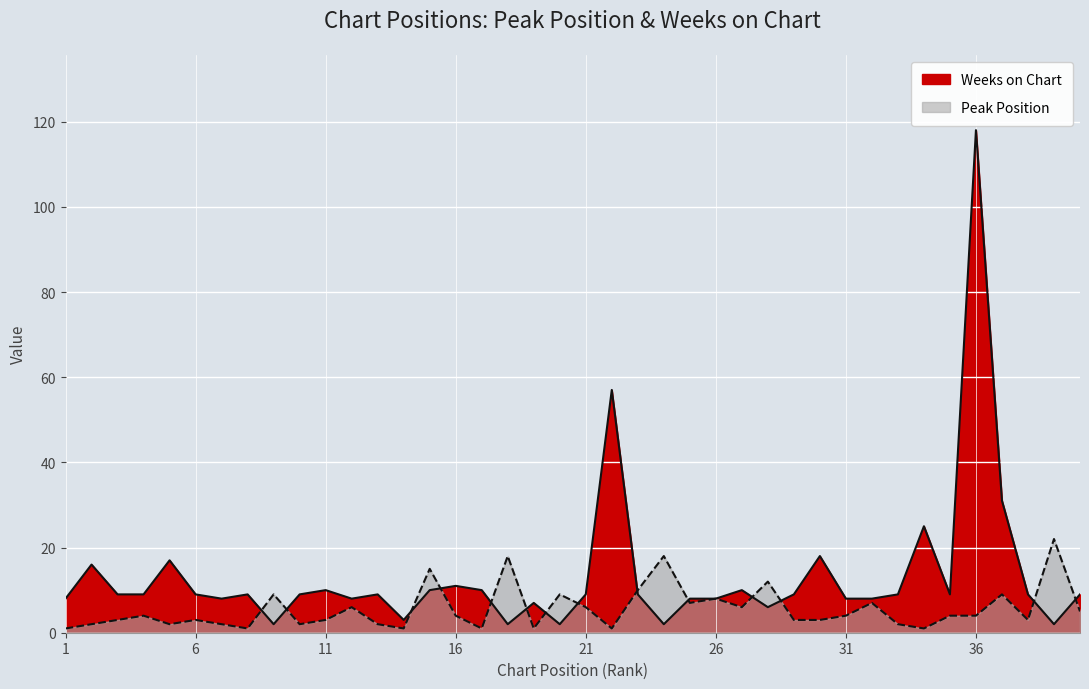

True or false: Weeks on Chart has more than 0 points higher than both neighbors.

True